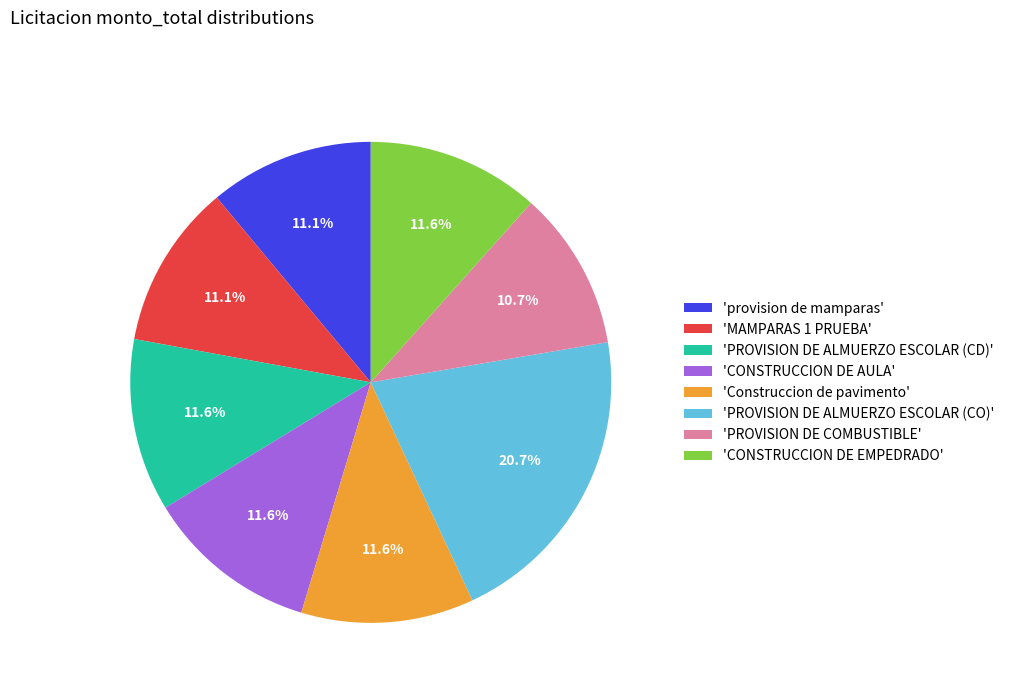

Which has a higher value, 'Construccion de pavimento' or 'PROVISION DE ALMUERZO ESCOLAR (CO)'?

'PROVISION DE ALMUERZO ESCOLAR (CO)'